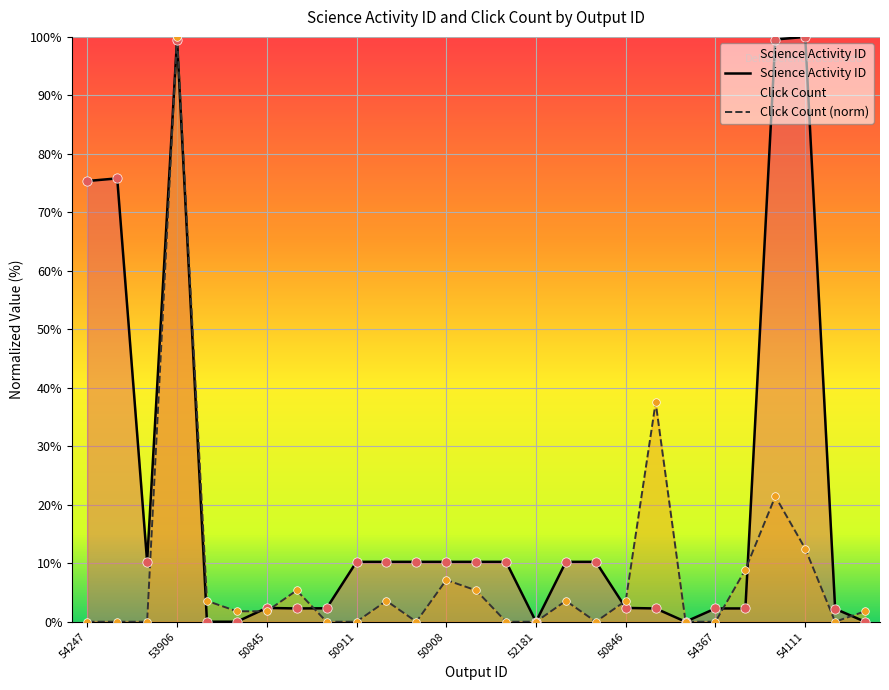

What are all the series names shown in the legend?

Science Activity ID, Click Count